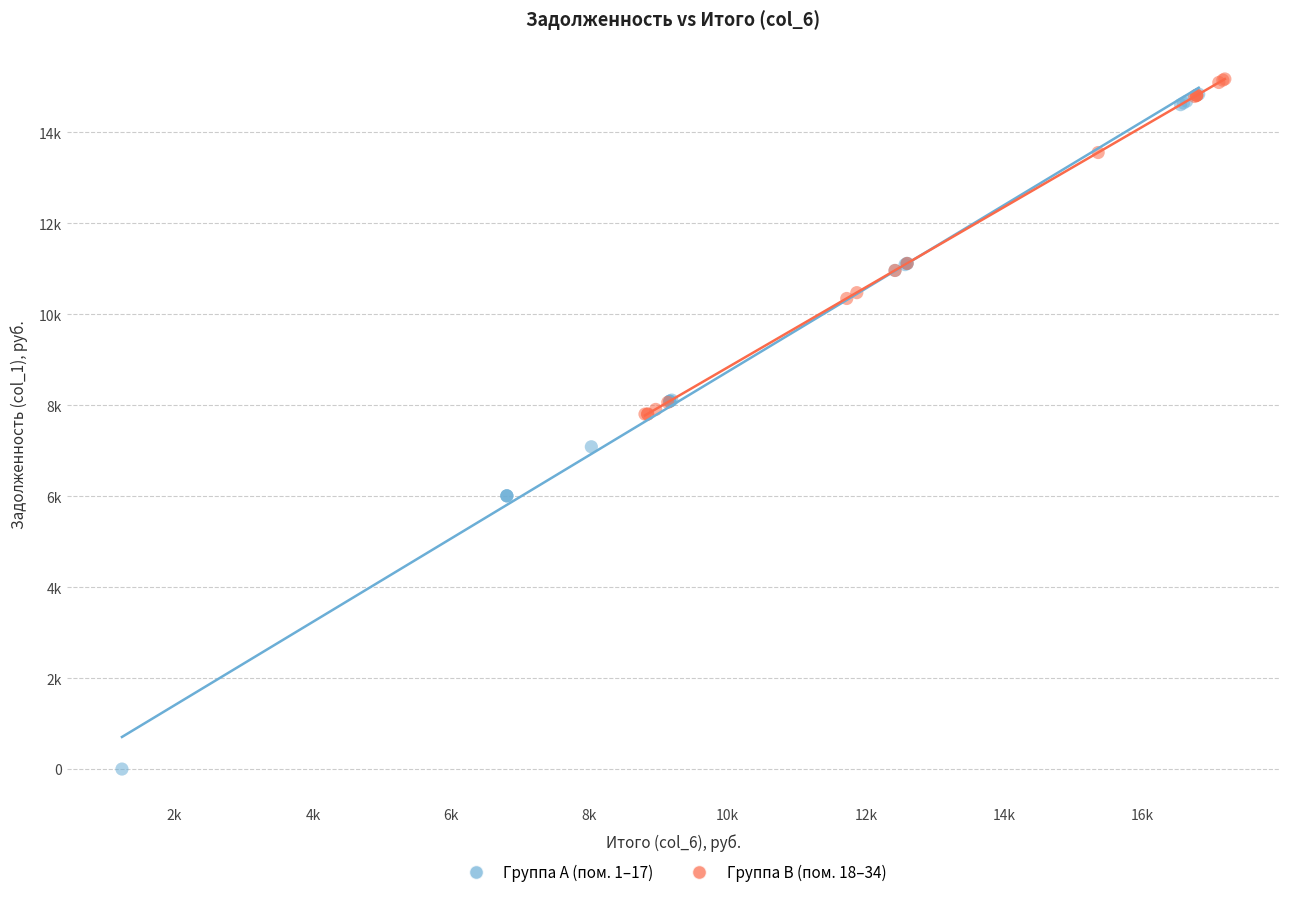

What are all the series names shown in the legend?

Группа A (пом. 1–17), Группа B (пом. 18–34)